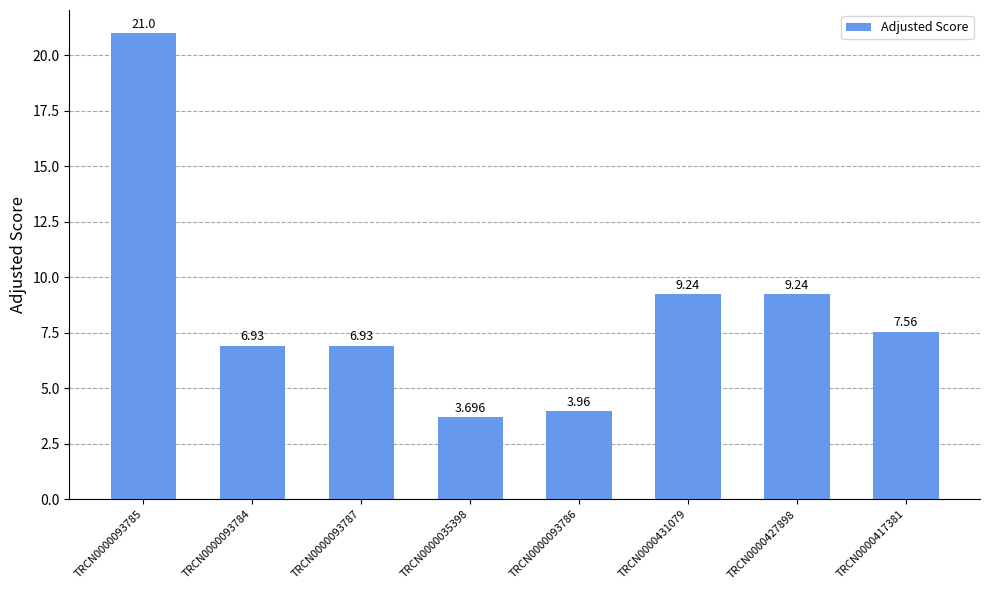

Are the bars horizontal?

No